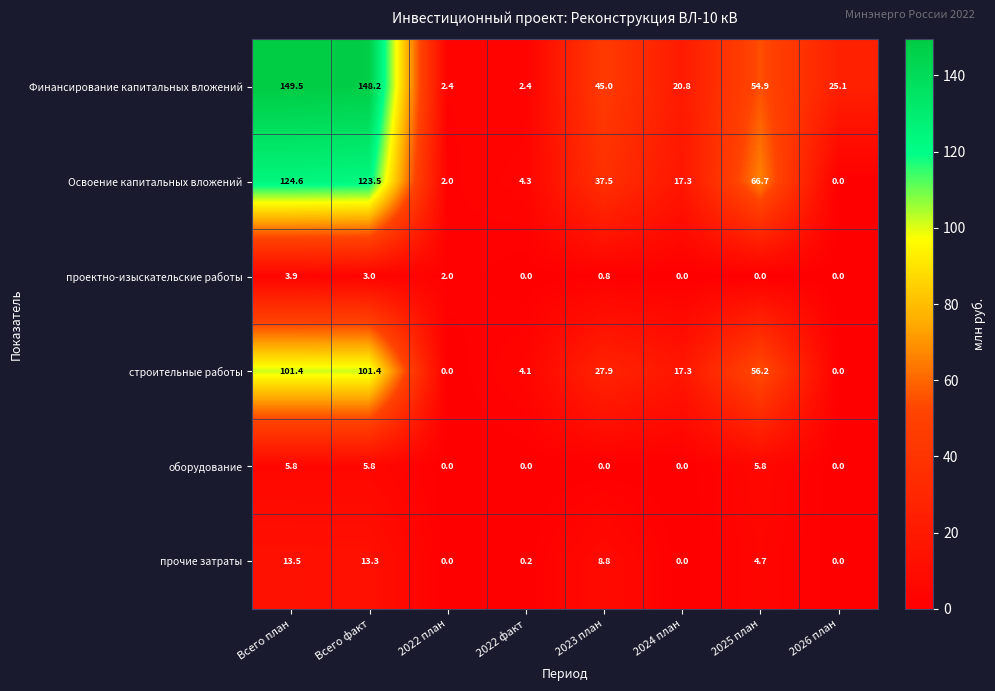

What is the difference between the maximum and minimum values in the оборудование series?

5.8